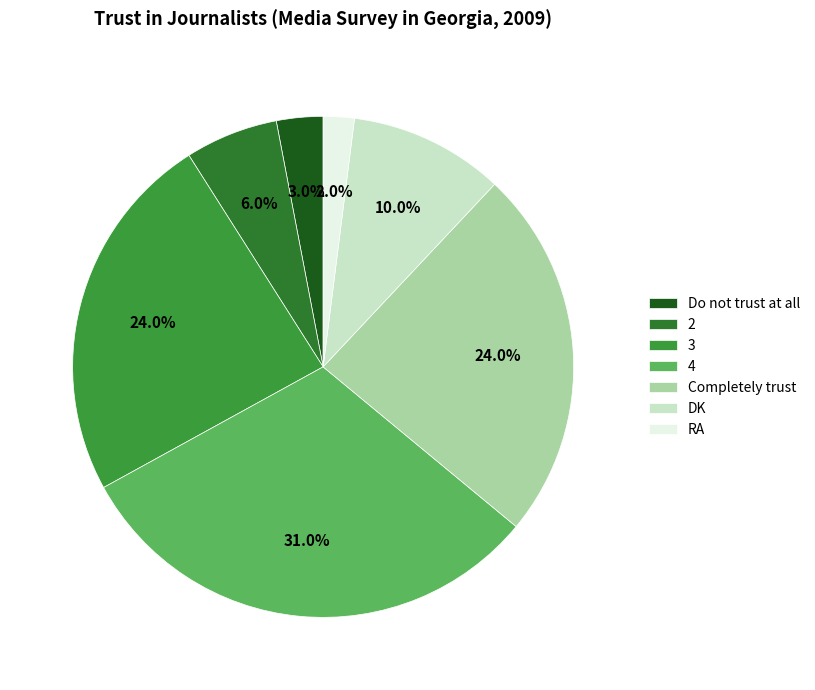

Is it true that Completely trust is 24% of the pie?

True